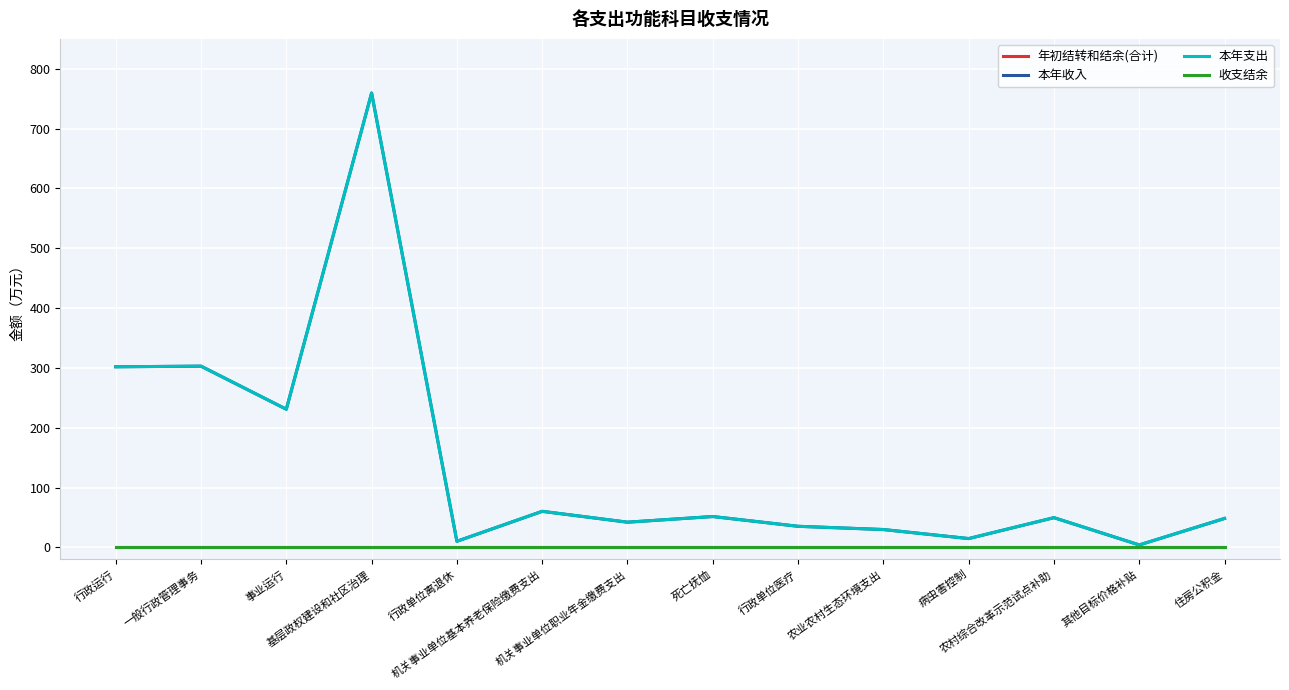

What is the sum of all 本年收入 values?

1940.8